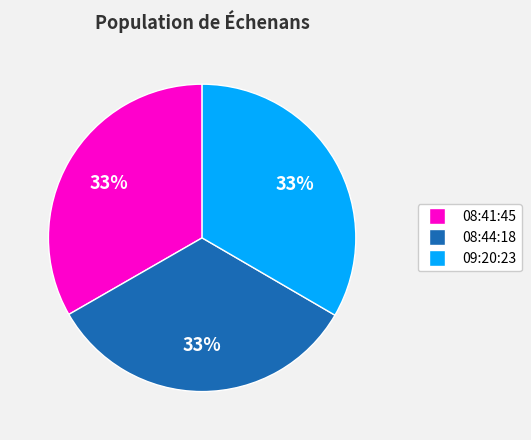

Does any single category account for the majority?

No